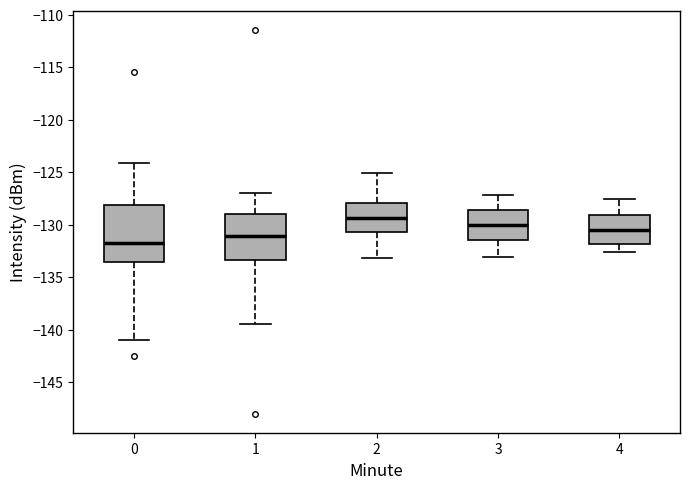

Where does the upper whisker of the box at x = 3 end on the y-axis? The values are not printed on the chart, so give them approximately, as read against the axis.

-127.0